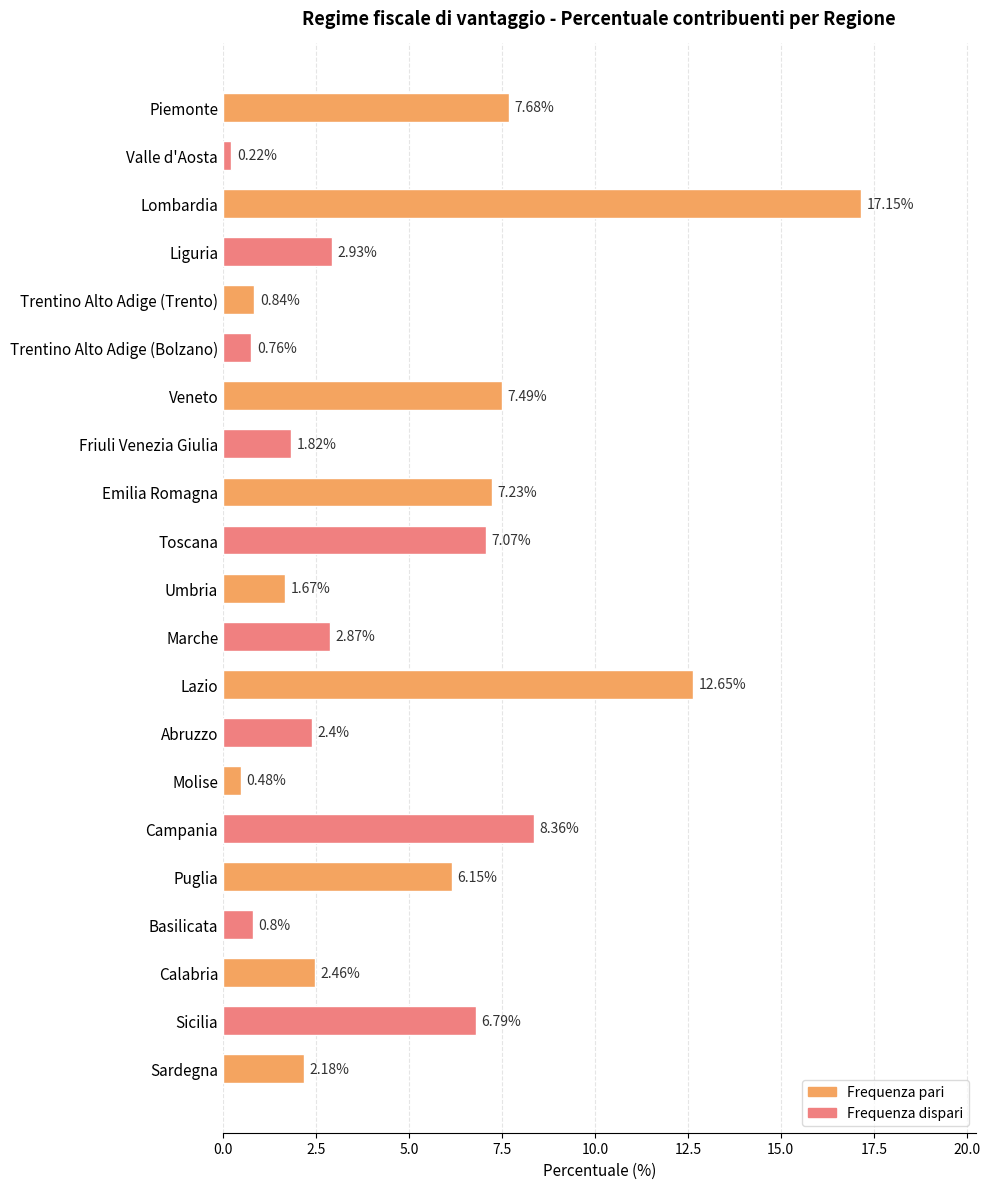

At which label is the value closest to 8?

Piemonte